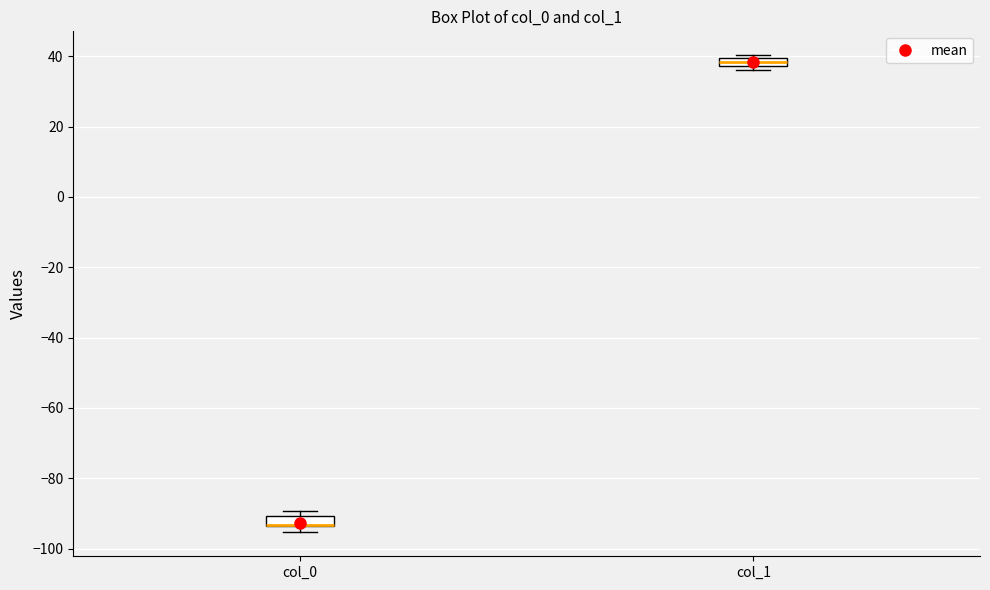

Where is the lower edge of the box for col_0 on the y-axis? The values are not printed on the chart, so give them approximately, as read against the axis.

-94